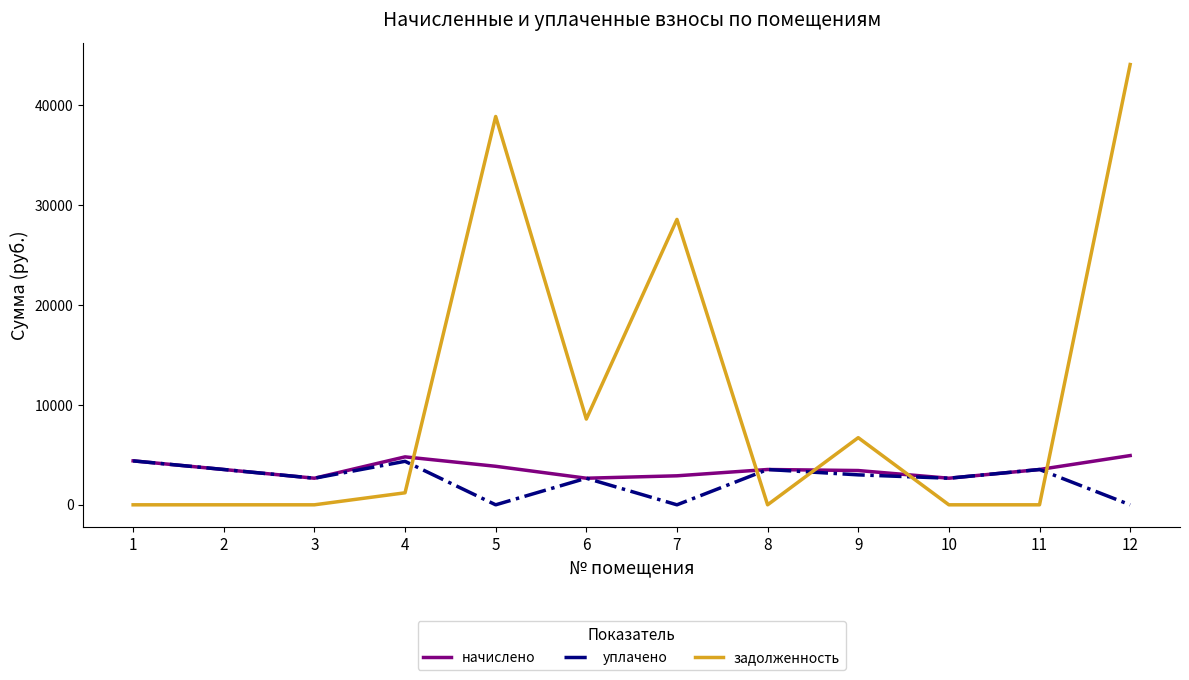

The value of уплачено at 7 is 0.0. True or false?

True